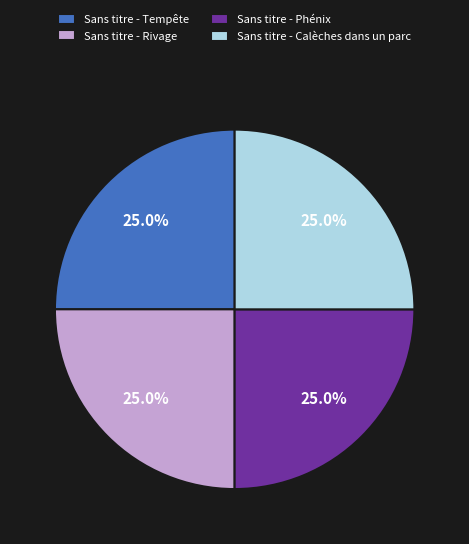

Does any single category account for the majority?

No